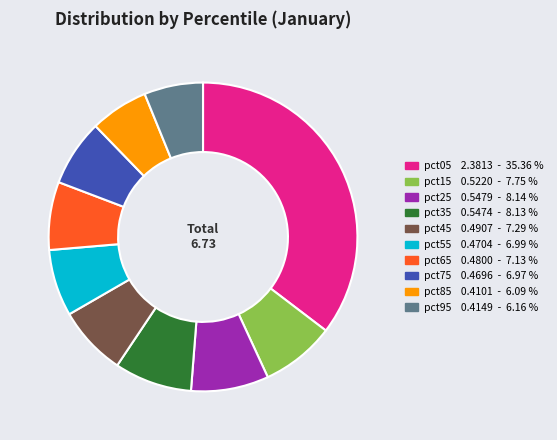

Count the number of slices in the pie.

10